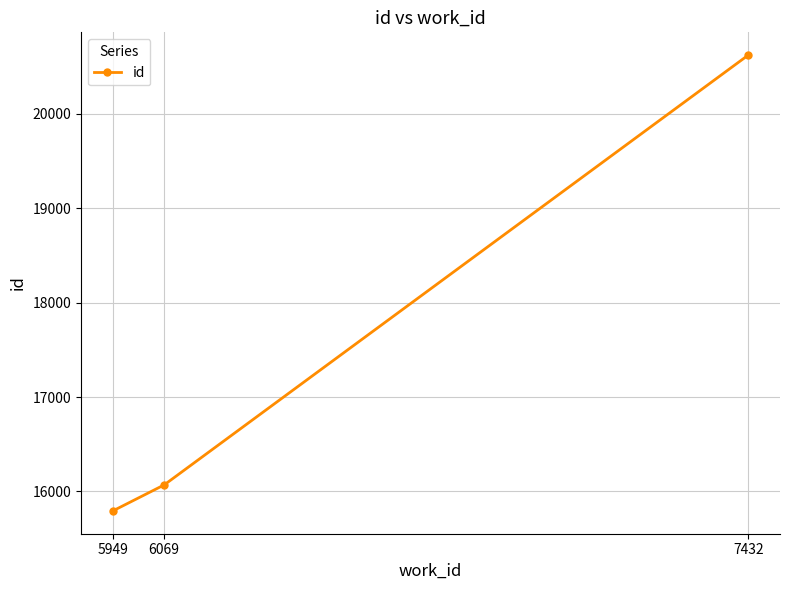

What is the minimum value shown in the chart?

15793